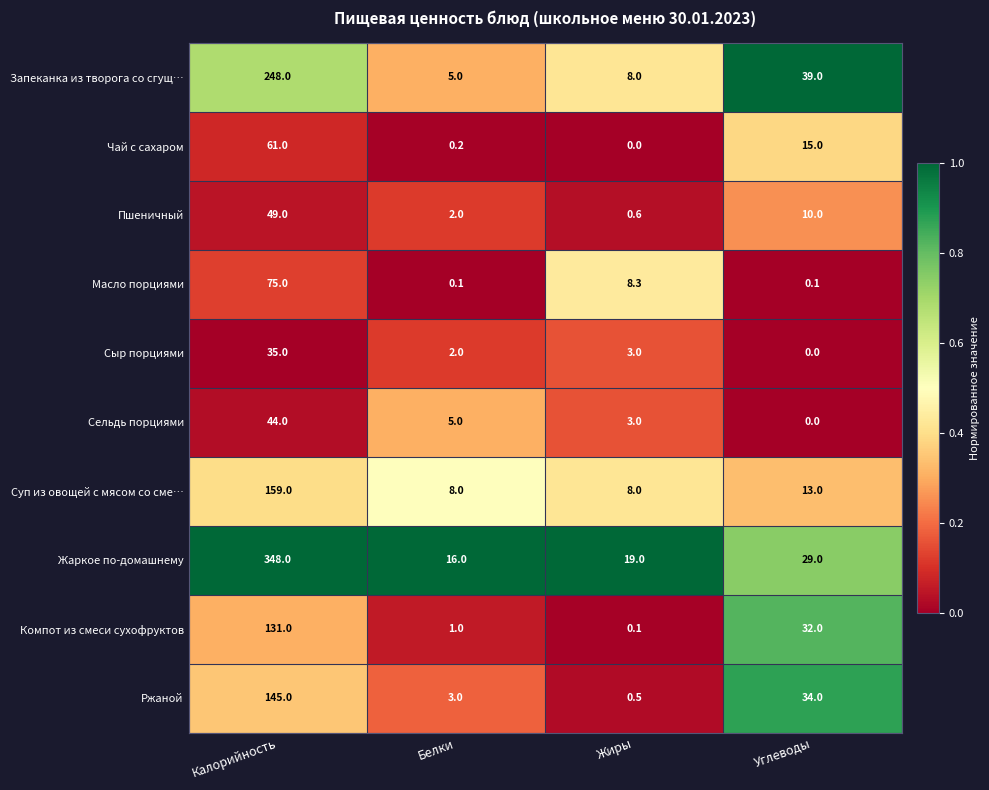

What is the difference between the maximum and second lowest values in the Масло порциями series?

74.9